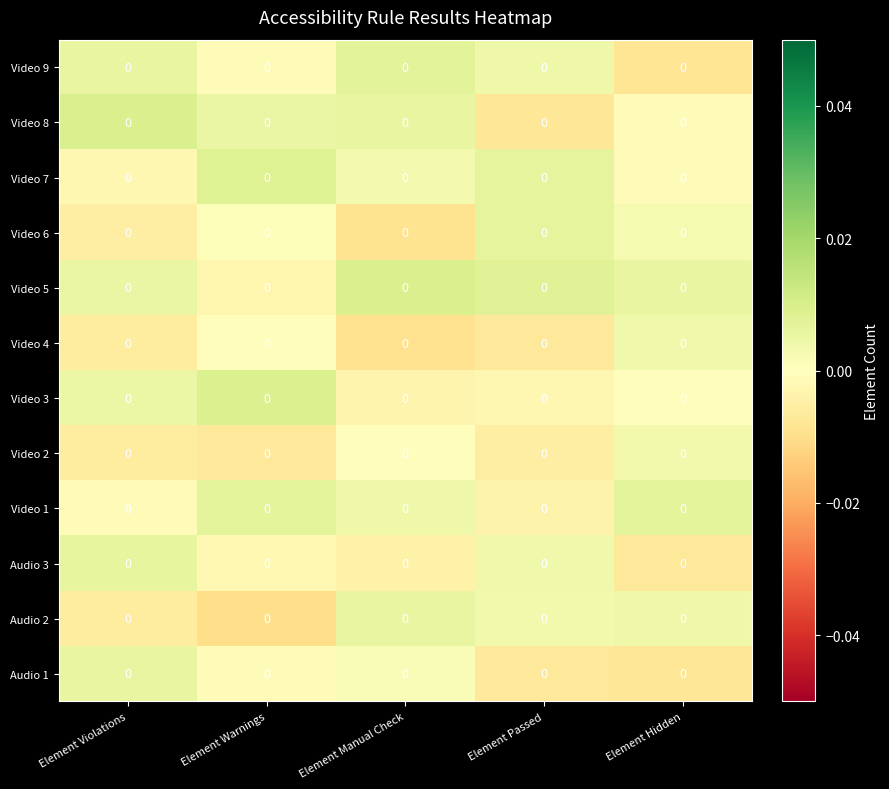

Is it true that Audio 1 equals -0.0 at Element Warnings?

False